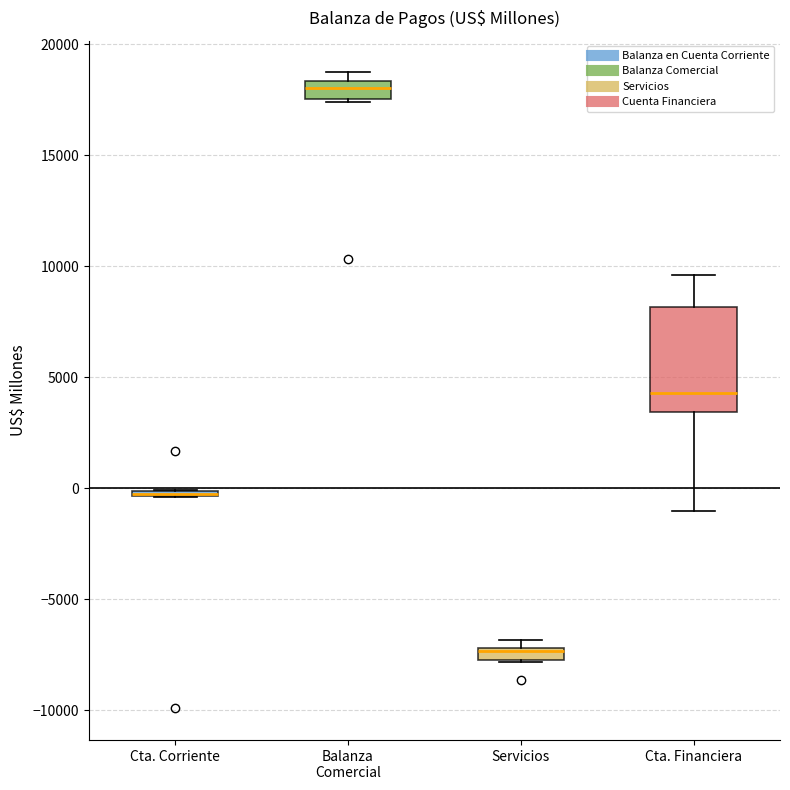

Where is the upper edge of the box for Balanza Comercial on the y-axis? The values are not printed on the chart, so give them approximately, as read against the axis.

18500